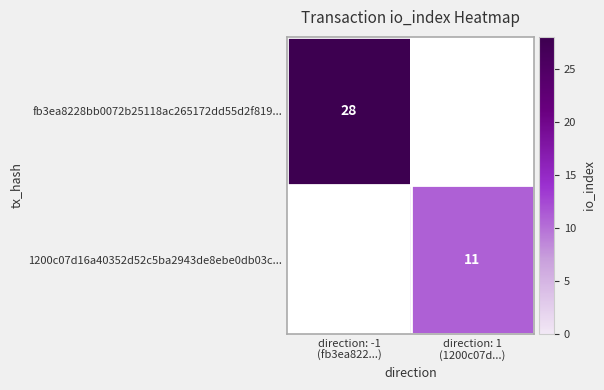

Is the value of 1200c07d16a40352d52c5ba2943de8ebe0db03c... at direction: -1 (fb3ea822...) greater than the value of fb3ea8228bb0072b25118ac265172dd55d2f819... at direction: 1 (1200c07d...)?

No